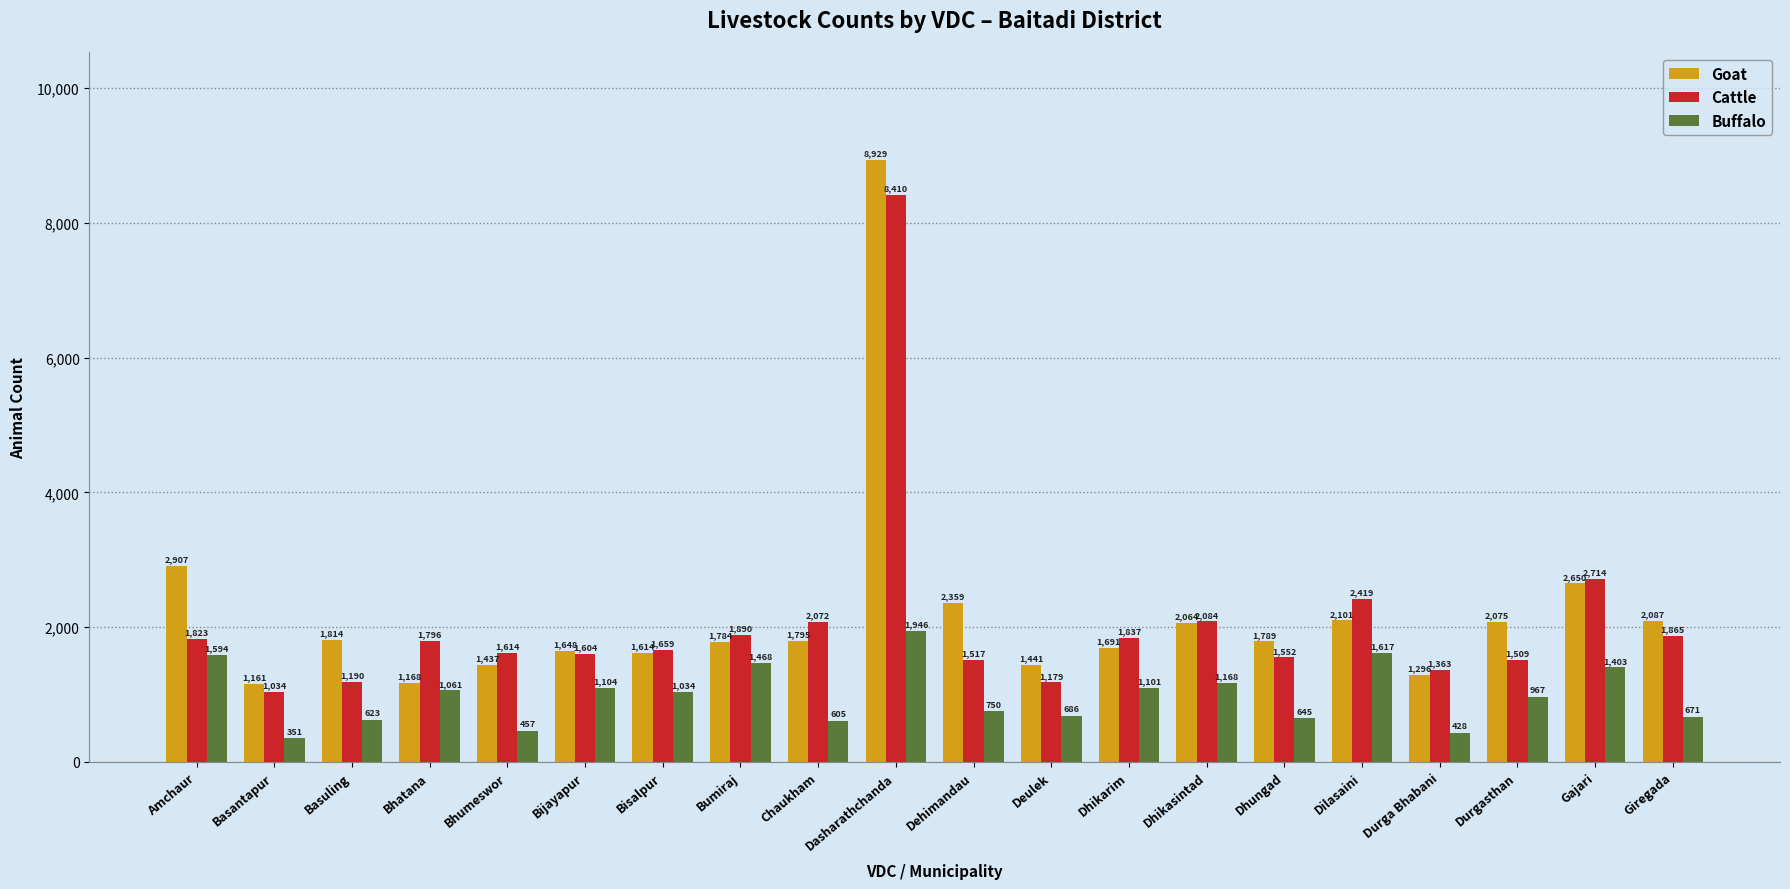

The Goat series shows 1784 at Bumiraj. True or false?

True